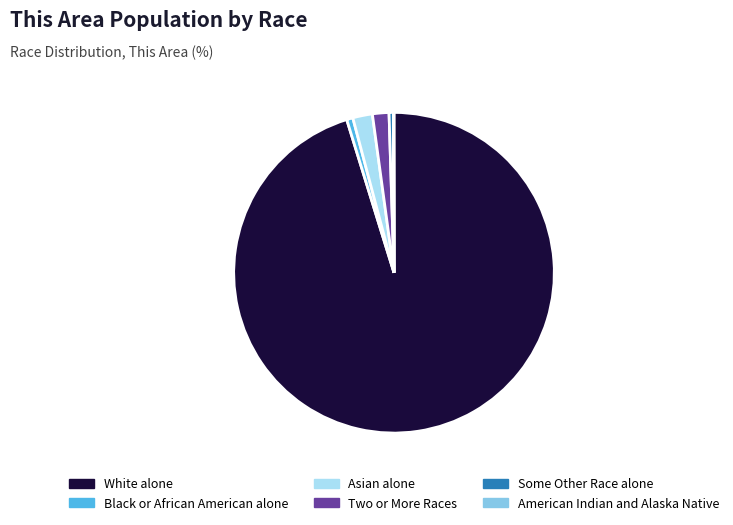

Is it true that Two or More Races is 10% of the pie?

False